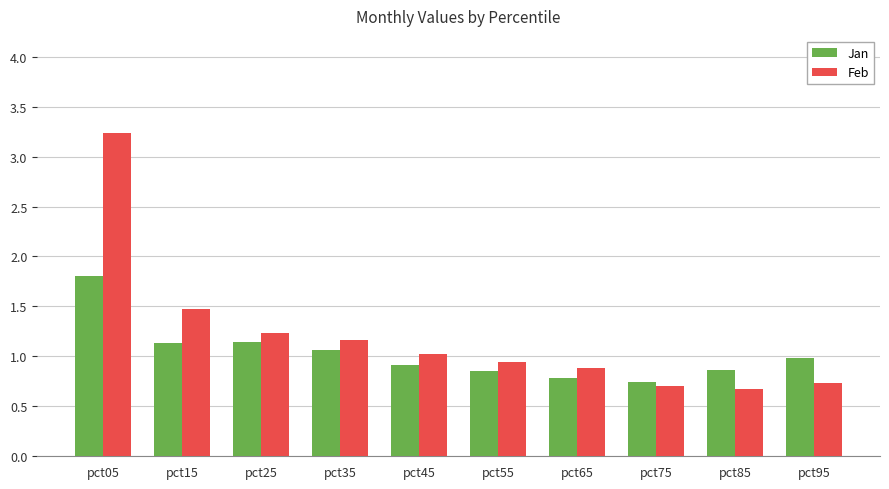

Is the value of Jan at pct95 greater than the value of Feb at pct55?

Yes